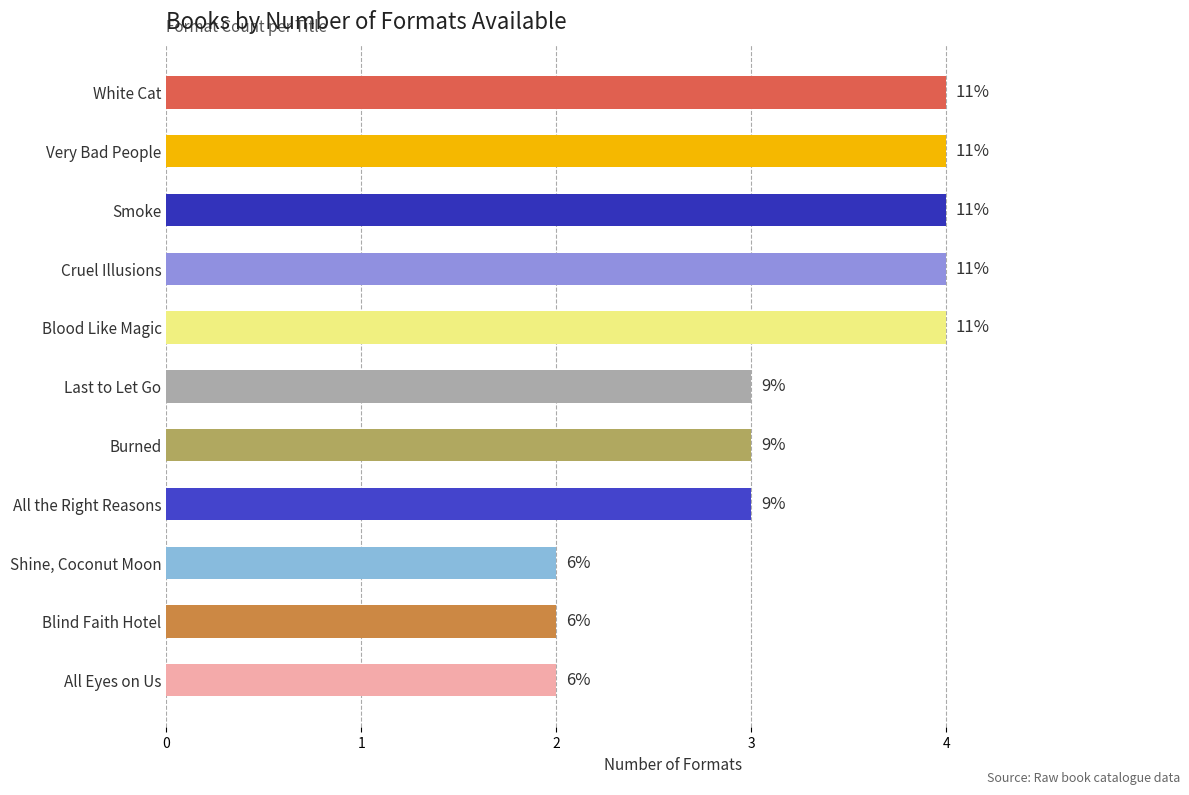

Does the chart contain any negative values?

No